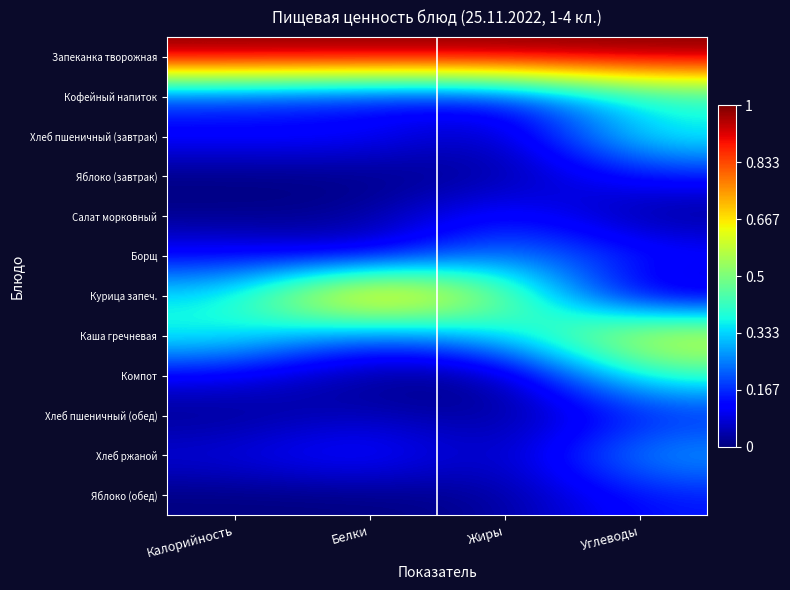

At which category does the chart reach its minimum across all series?

Калорийность